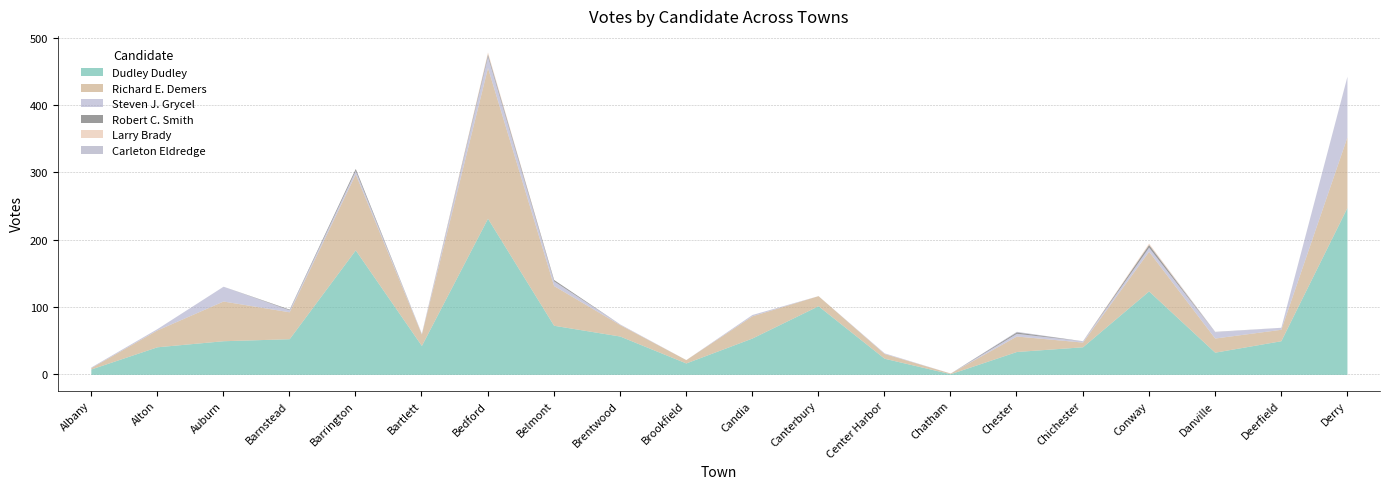

True or false: Dudley Dudley has a value of 73 at Belmont.

True